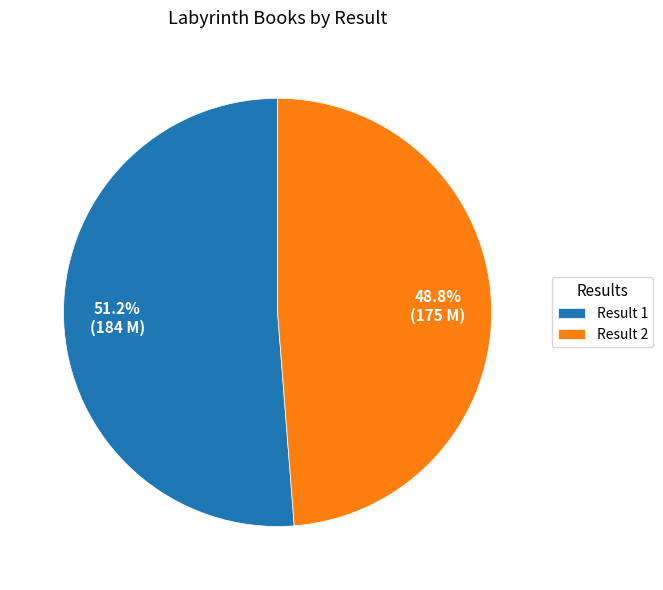

Rank the categories by value from highest to lowest.

Result 1, Result 2